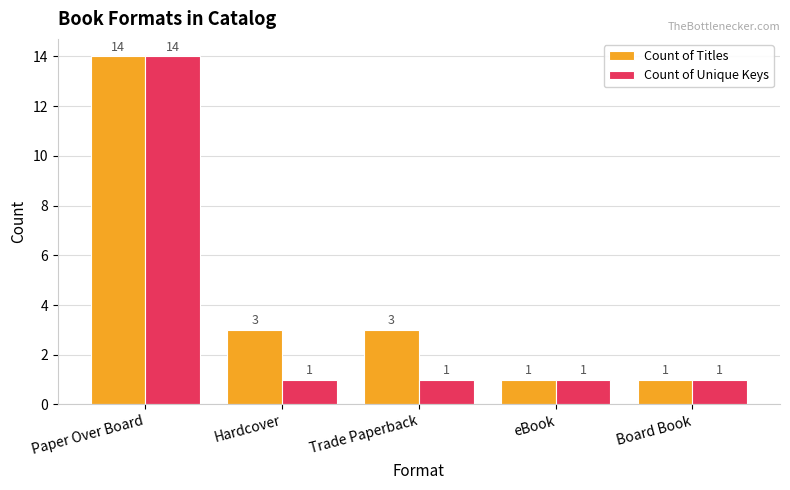

Where does the Count of Titles series first go above 3?

Paper Over Board